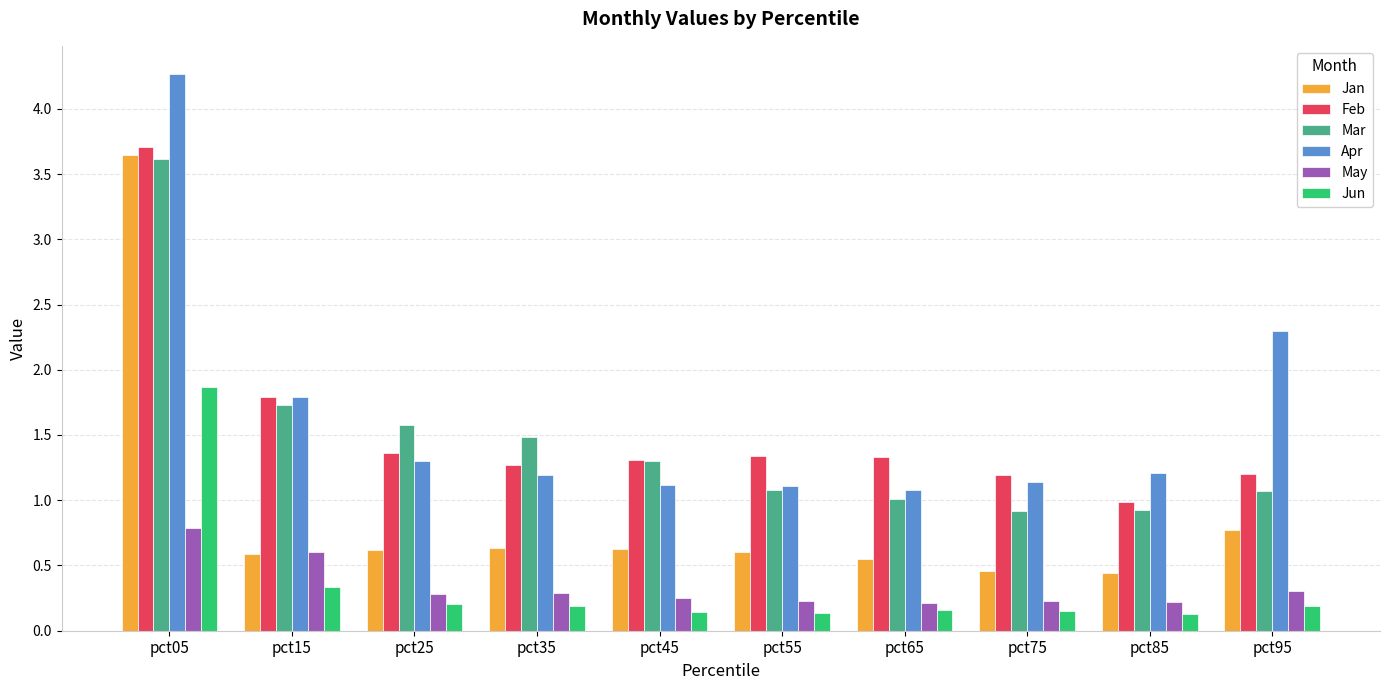

The value of May at pct15 is 0.4. True or false?

False